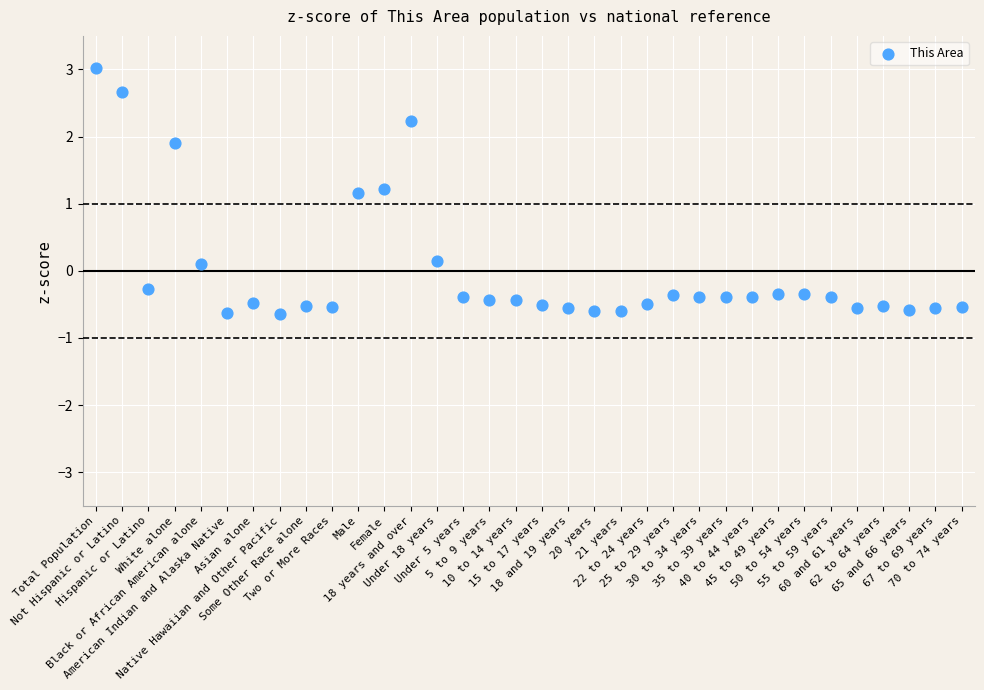

What is the range of Y values (max minus min)?

3.7